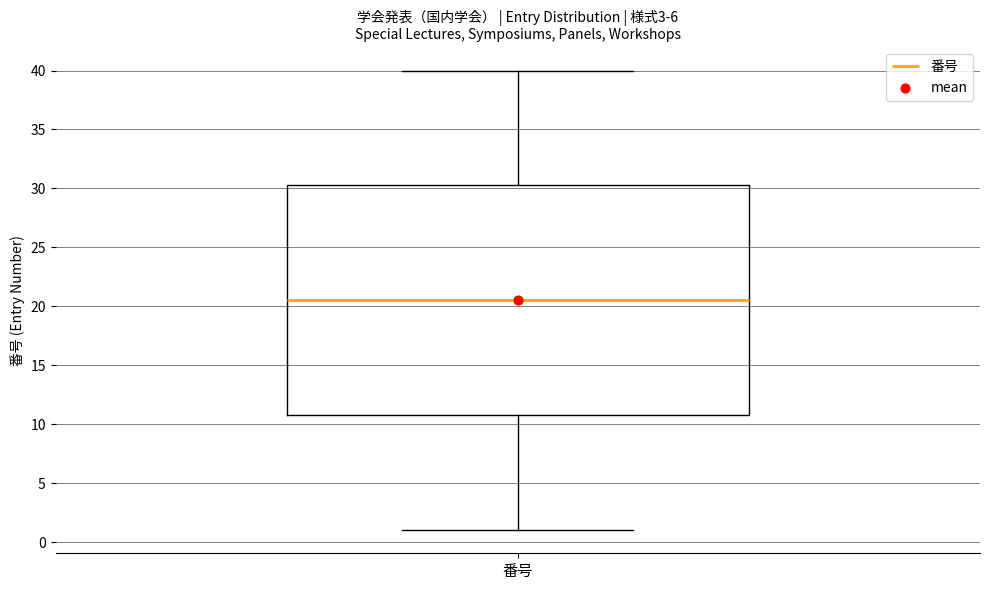

Where does the median line of the box for 番号 sit on the y-axis? The values are not printed on the chart, so give them approximately, as read against the axis.

20.5